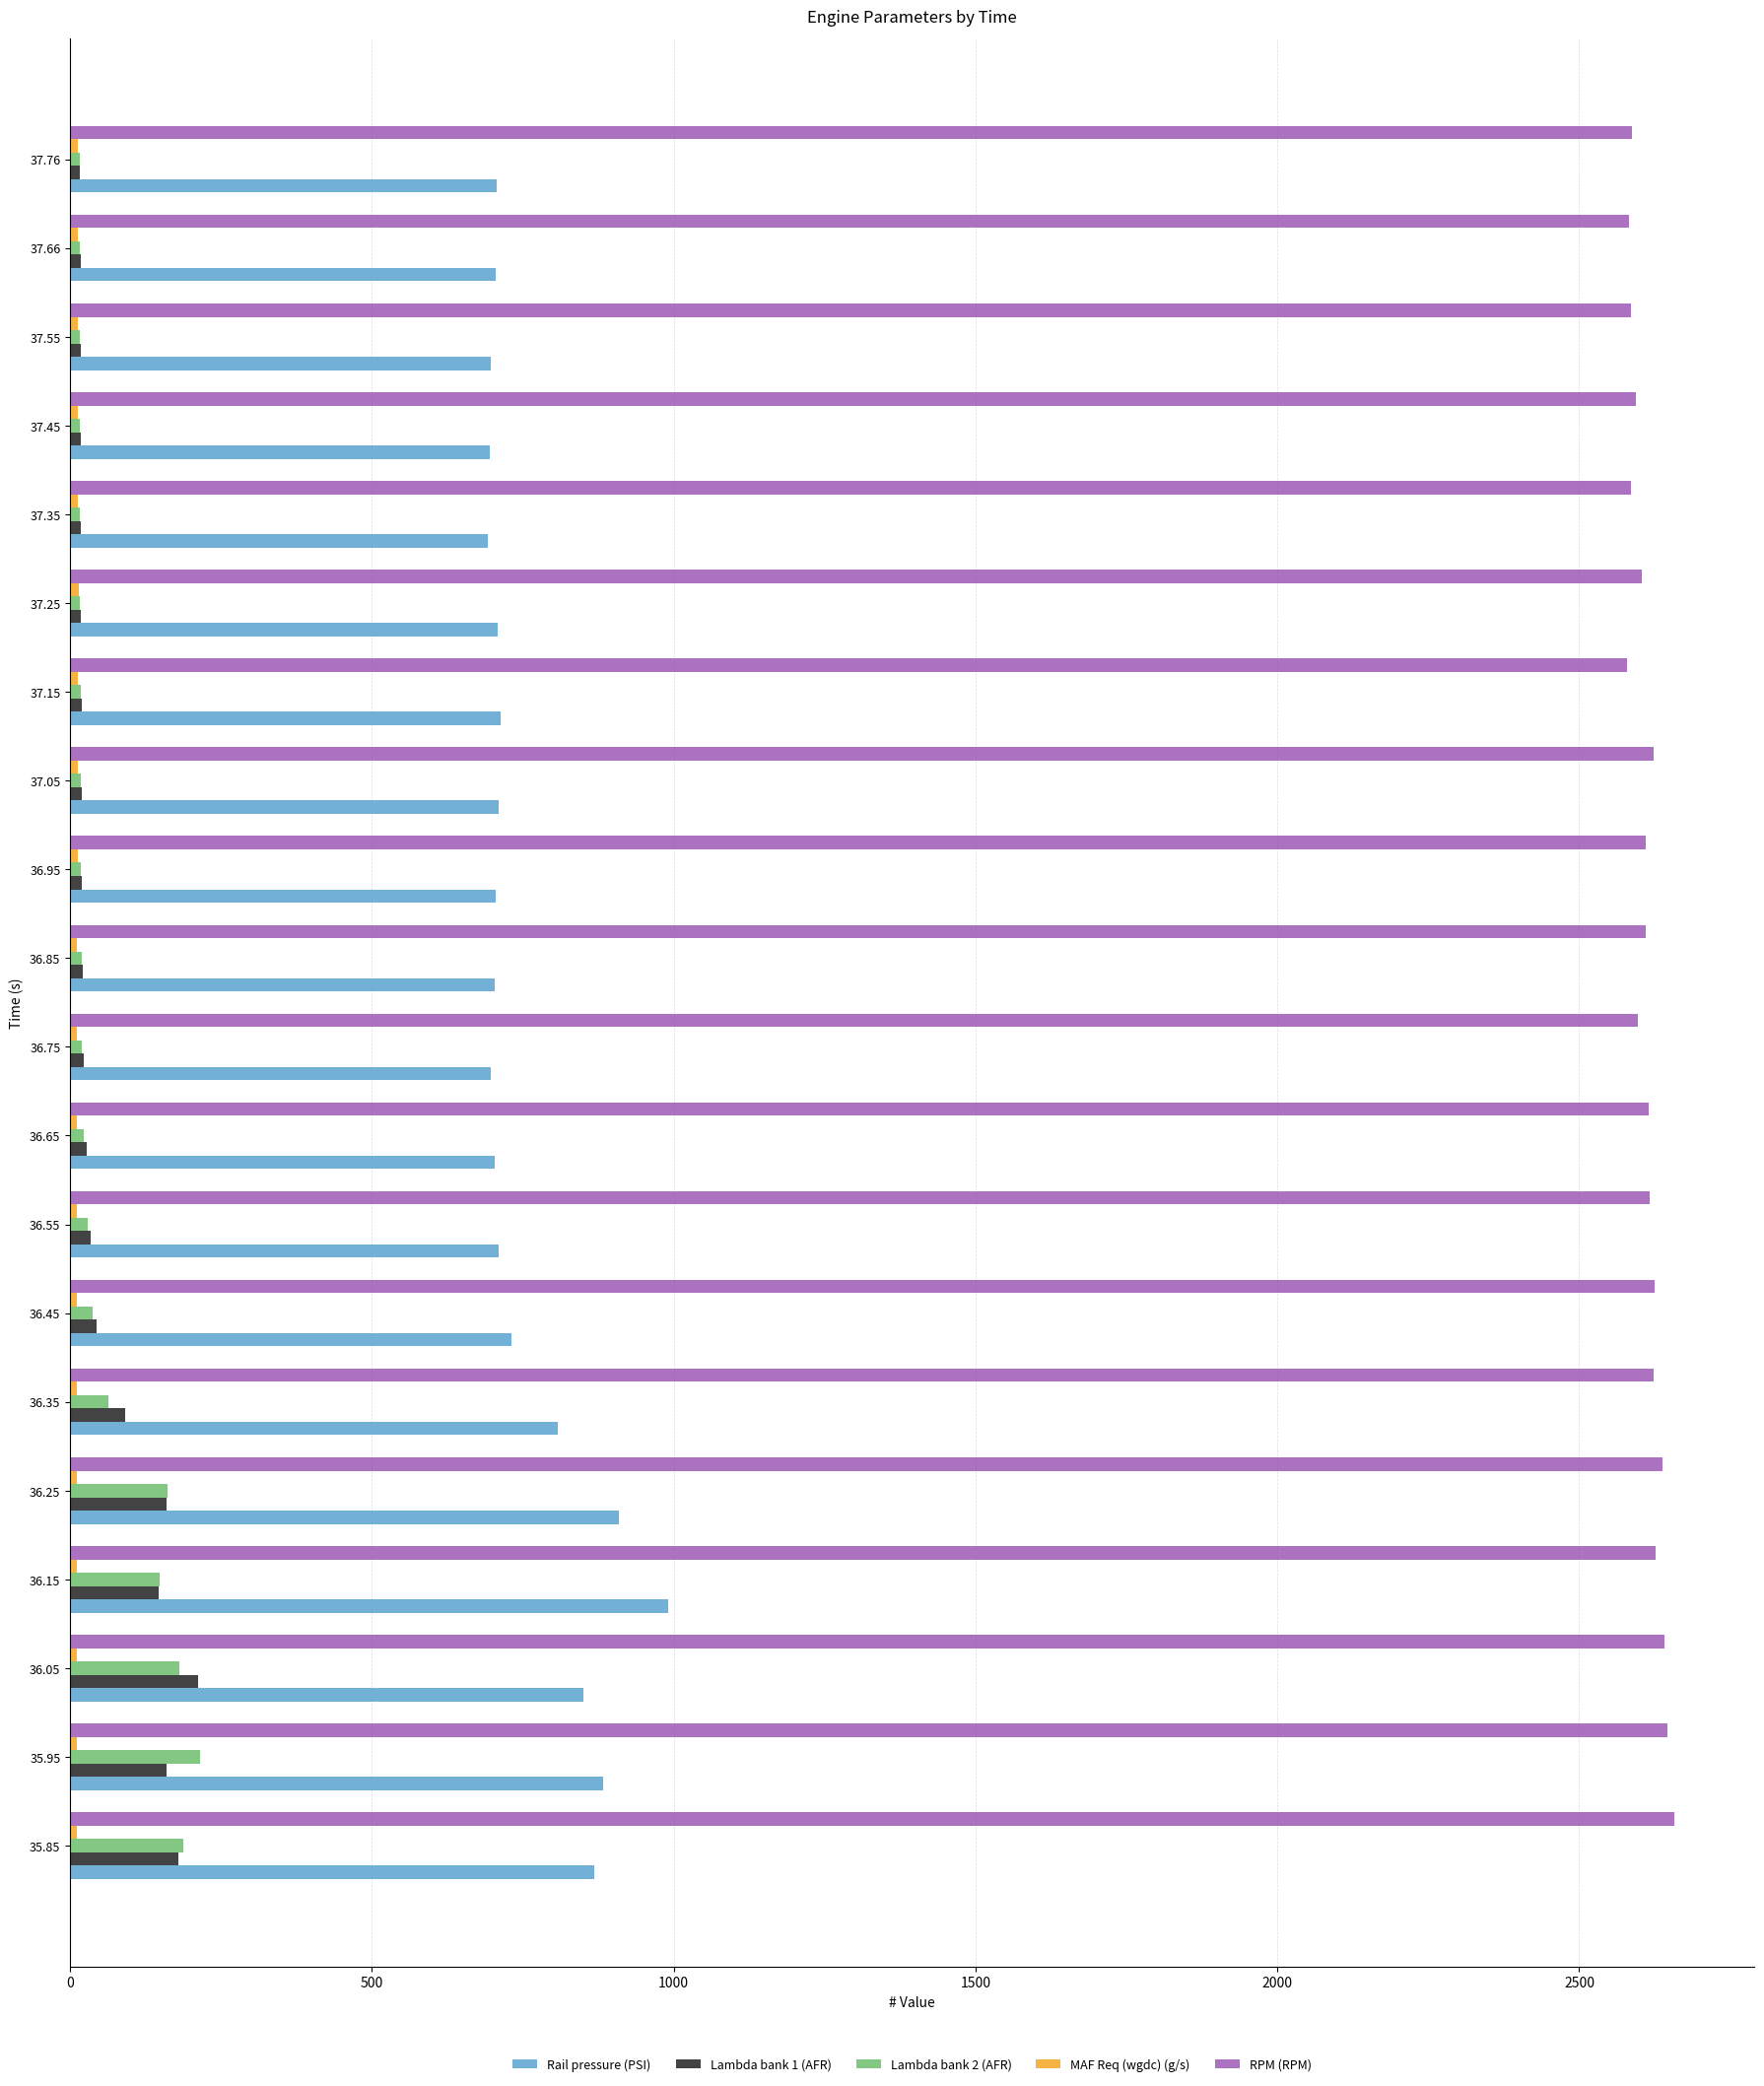

At how many categories does at least one series exceed 2149?

20